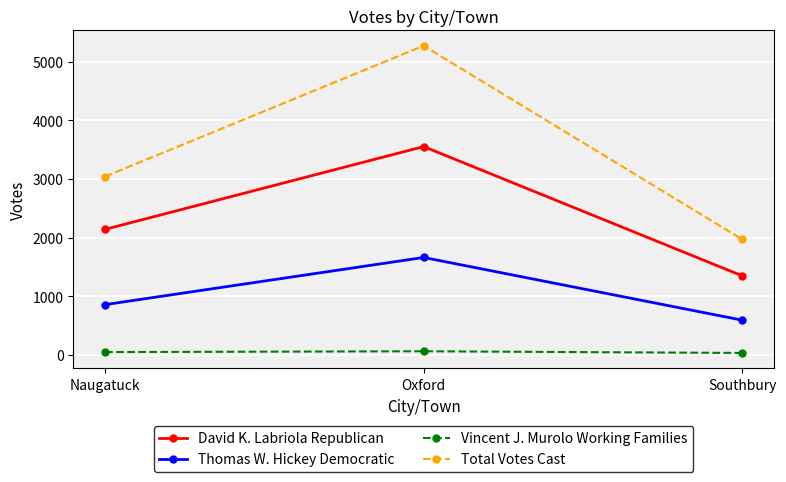

Which label corresponds to the largest value in the chart?

Oxford